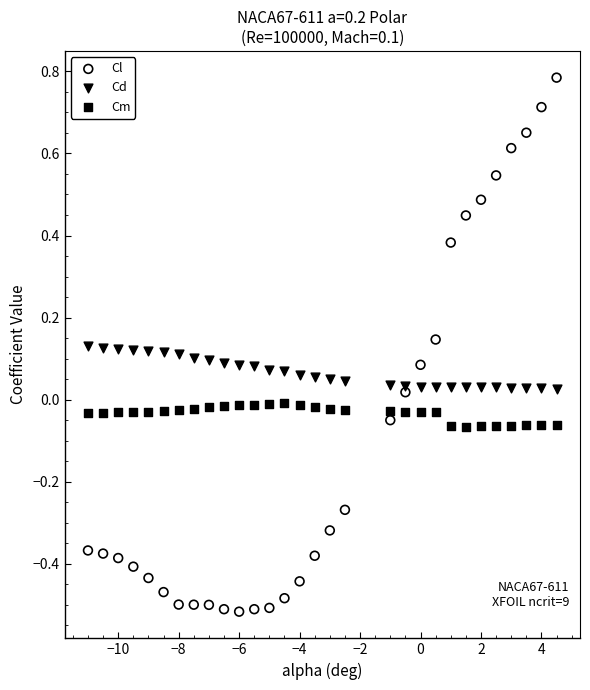

Which series reaches the maximum Y coordinate?

Cl